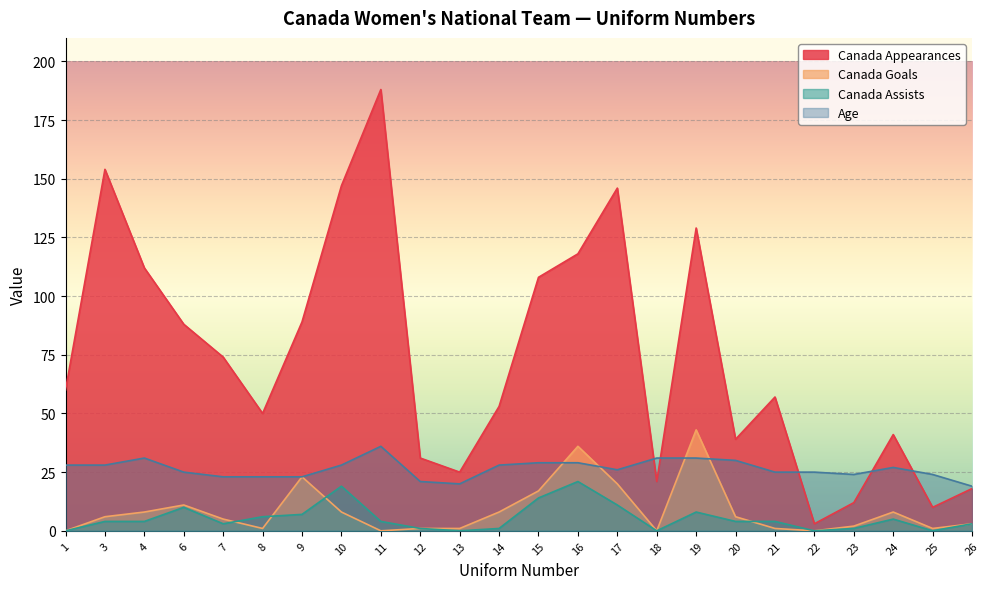

Rank the series by their maximum value, from highest to lowest.

Canada Appearances, Canada Goals, Age, Canada Assists